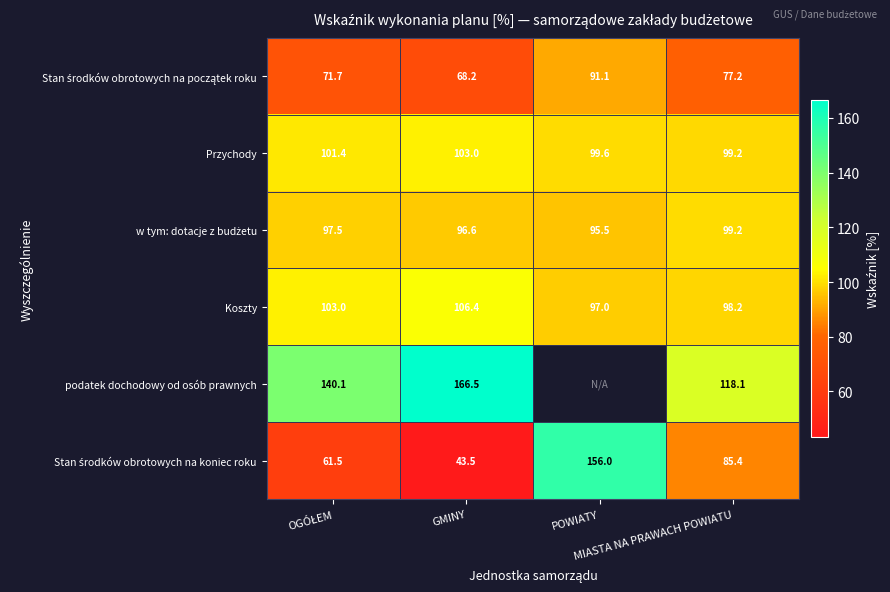

Count the number of categories in the chart.

4